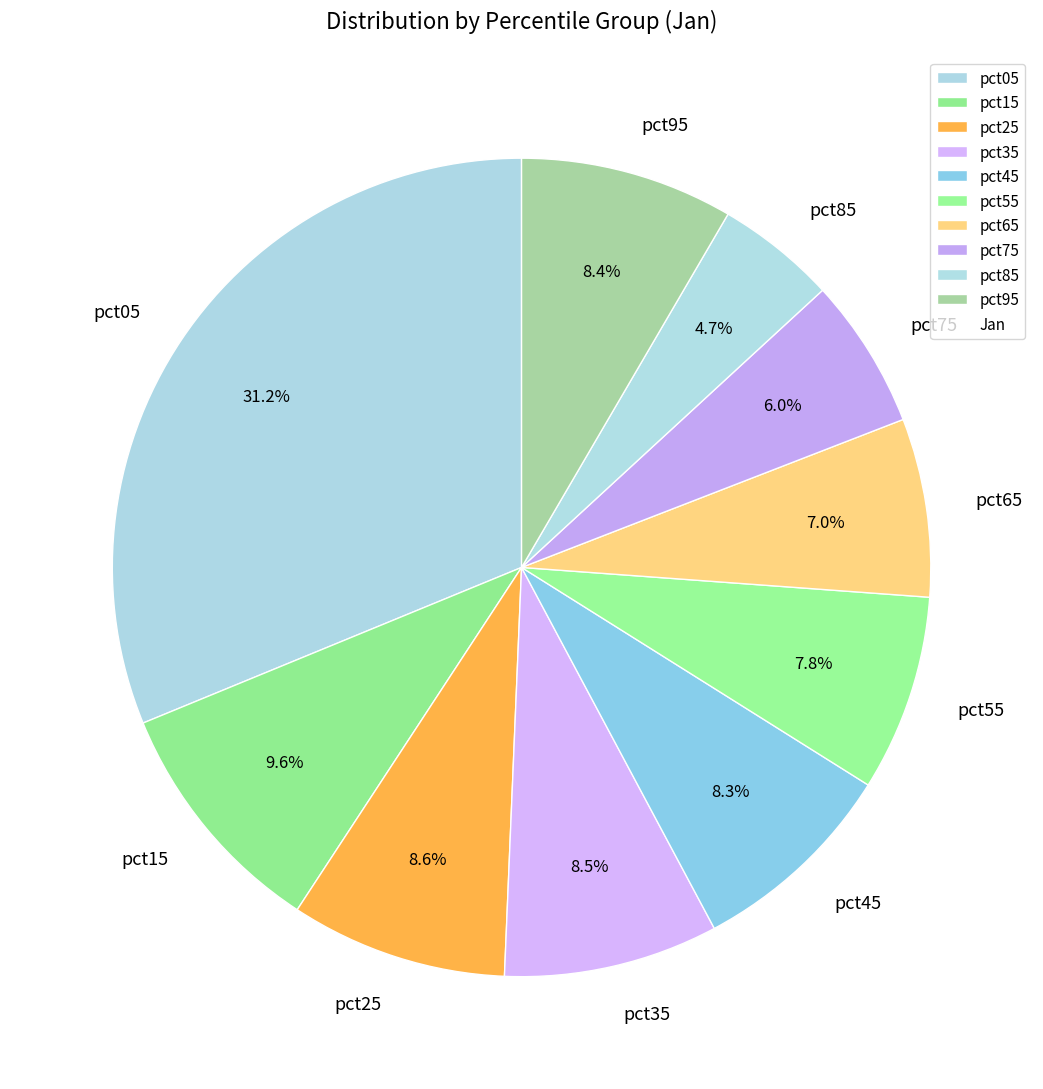

To the nearest percent, what is the difference between the pct25 and pct05 slice percentages?

23%